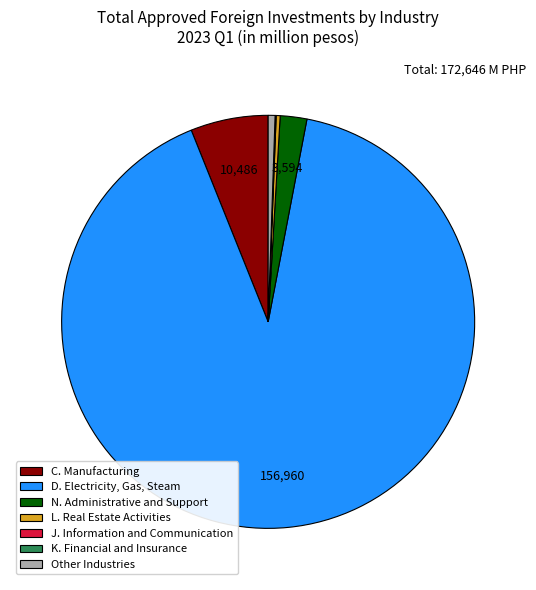

Is it true that D. Electricity, Gas, Steam is 83% of the pie?

False